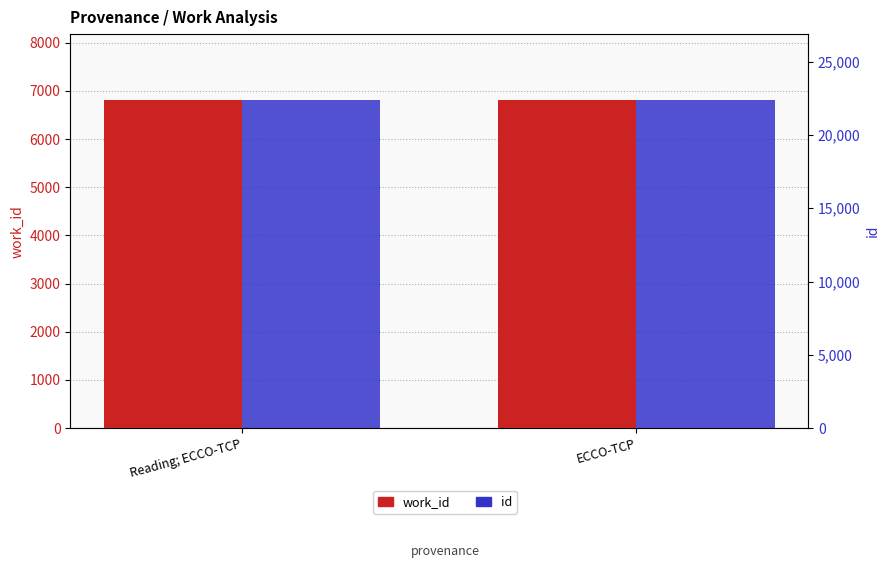

Reading right to left, list all the values displayed in this chart.

work_id: ECCO-TCP=6816	Reading; ECCO-TCP=6816
id: ECCO-TCP=22396	Reading; ECCO-TCP=22387